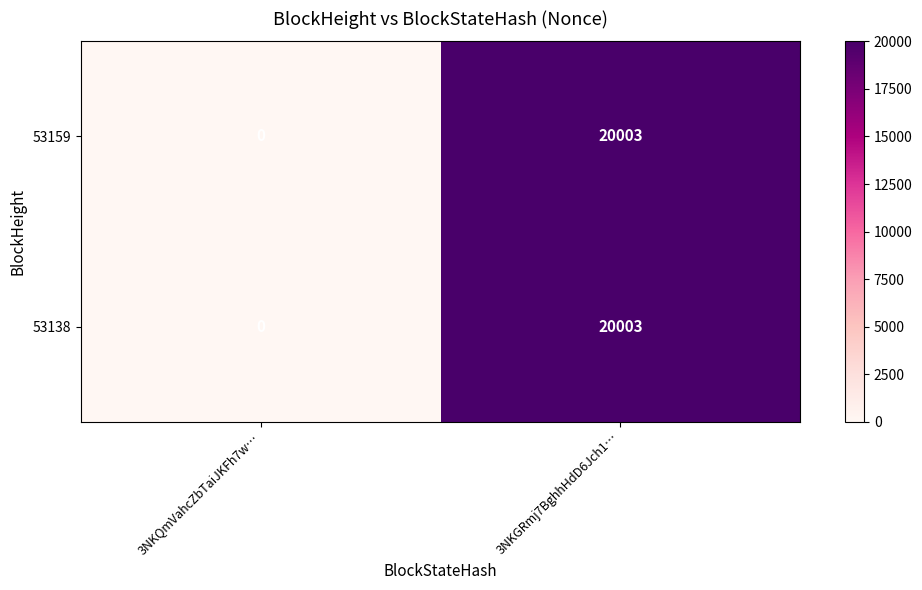

What is the total value across all series at 3NKGRmj7BghhHdD6Jch1…?

40006